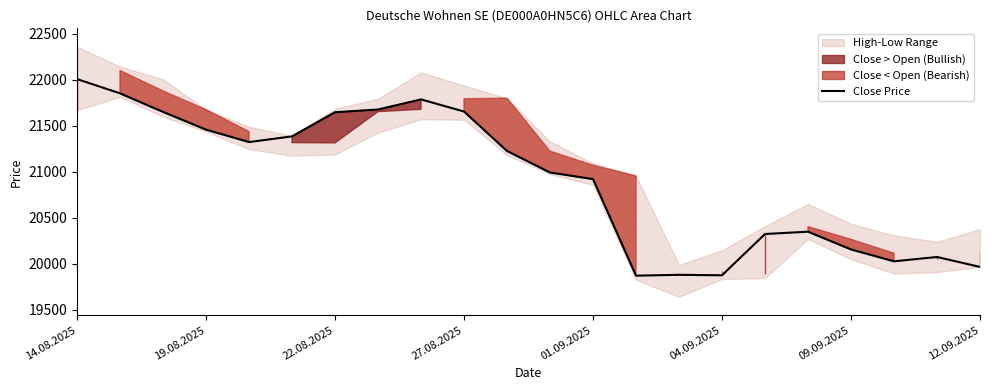

How many interior local peaks (higher than both neighbors) does the data have?

4